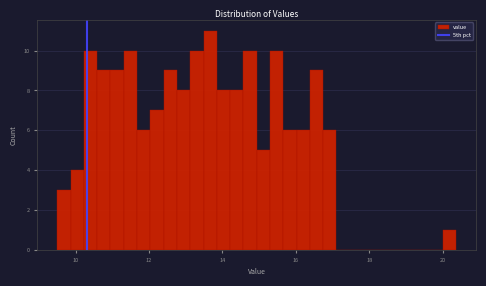

Around what value on the x-axis is the tallest bar? Give the approximate position of its centre, as read against the axis.

13.6